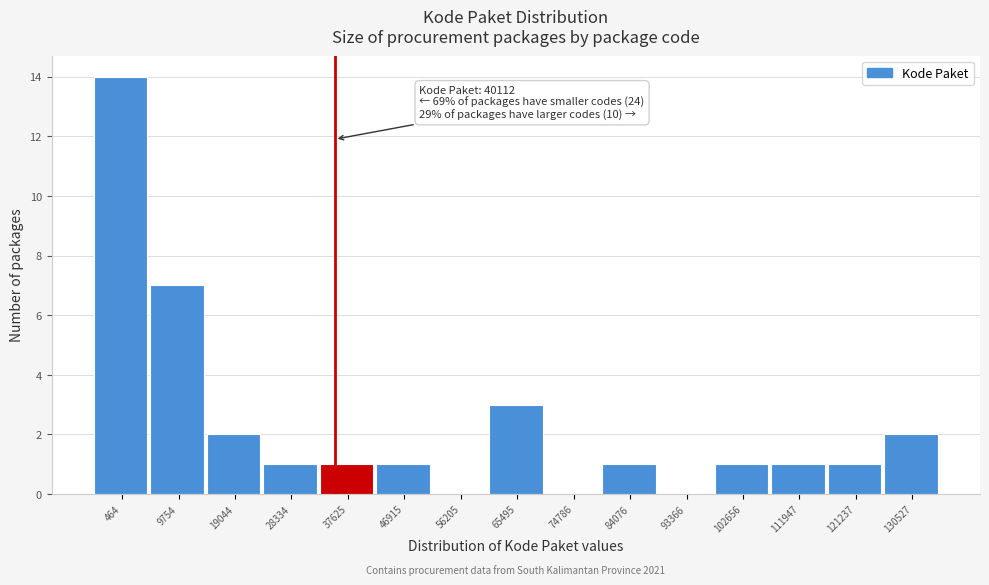

Reading right to left, transcribe all the data shown in this chart.

130527=2	121237=1	111947=1	102656=1	93366=0	84076=1	74786=0	65495=3	56205=0	46915=1	37625=1	28334=1	19044=2	9754=7	464=14